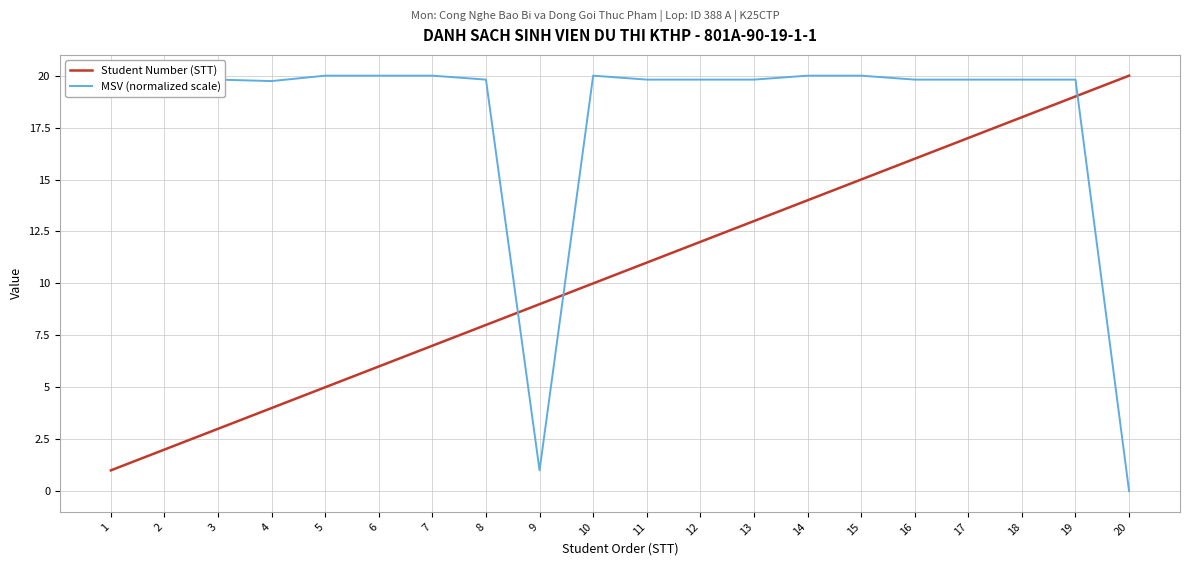

What is the spread (max minus min) of values at 8?

11.8